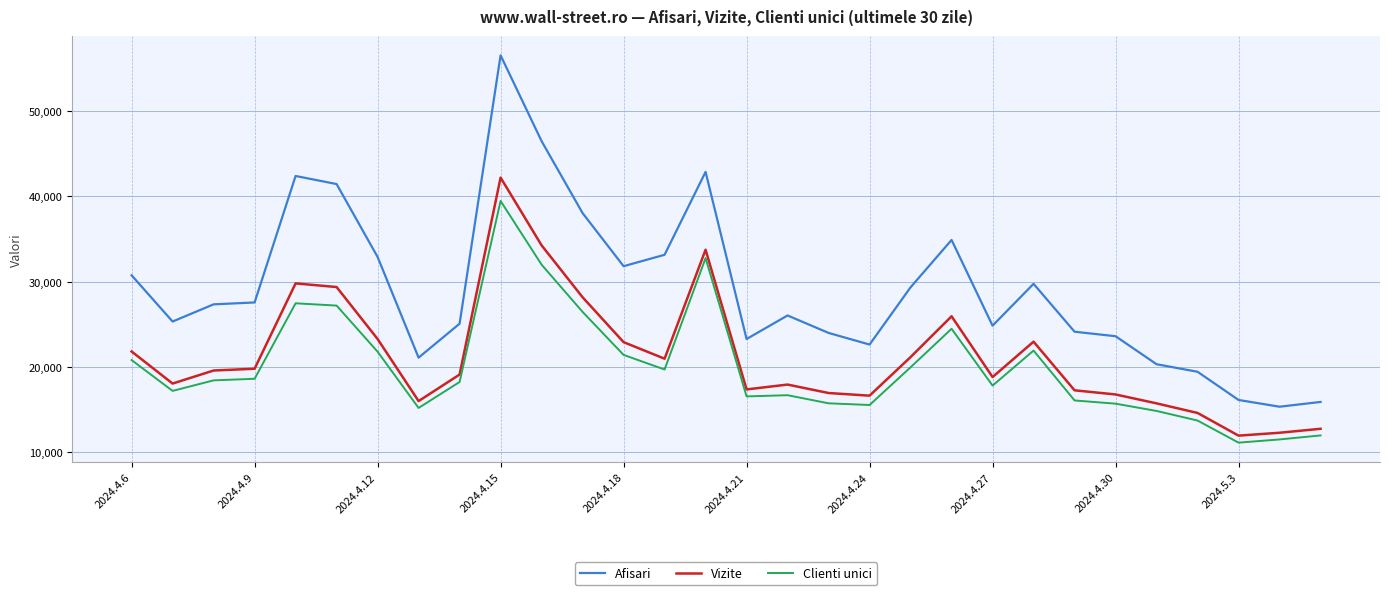

Does the chart display data point markers on the line(s)?

No